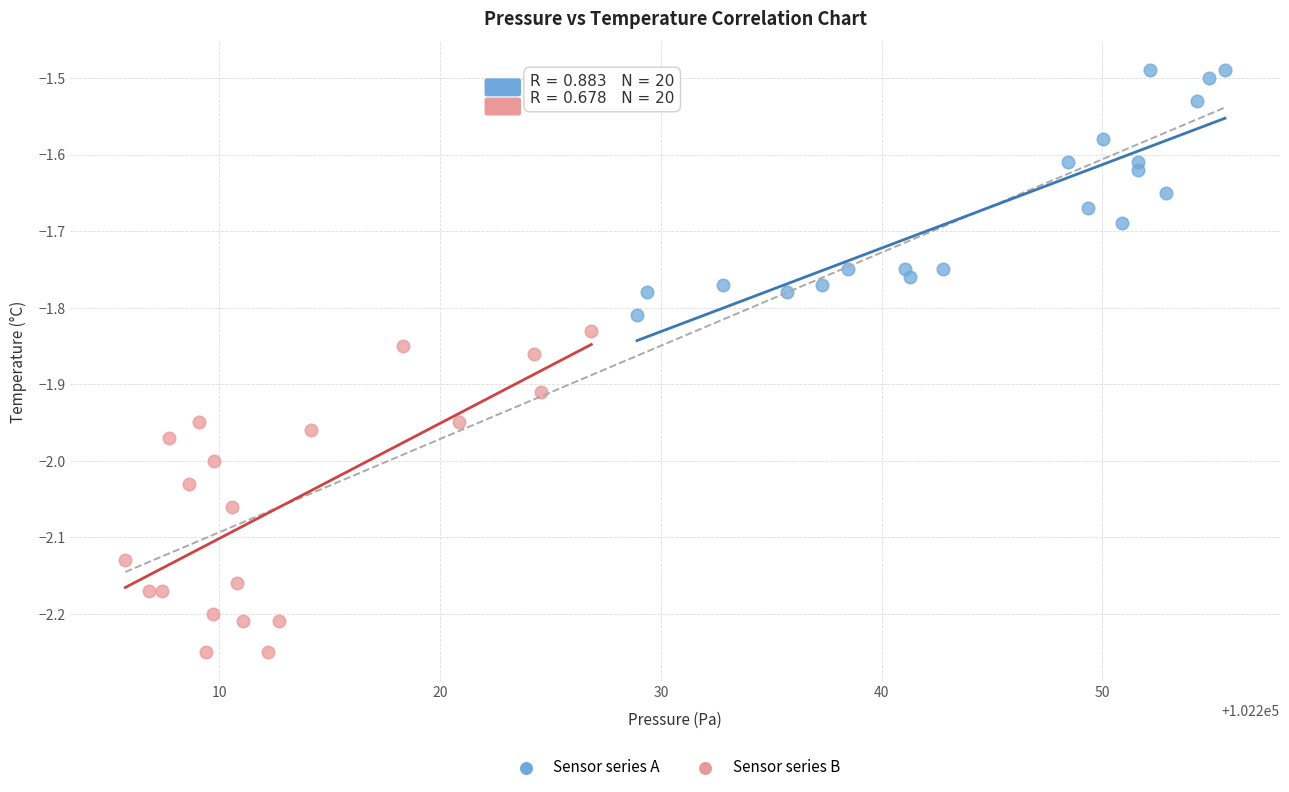

Which series has the largest Y range (max minus min)?

Sensor series B